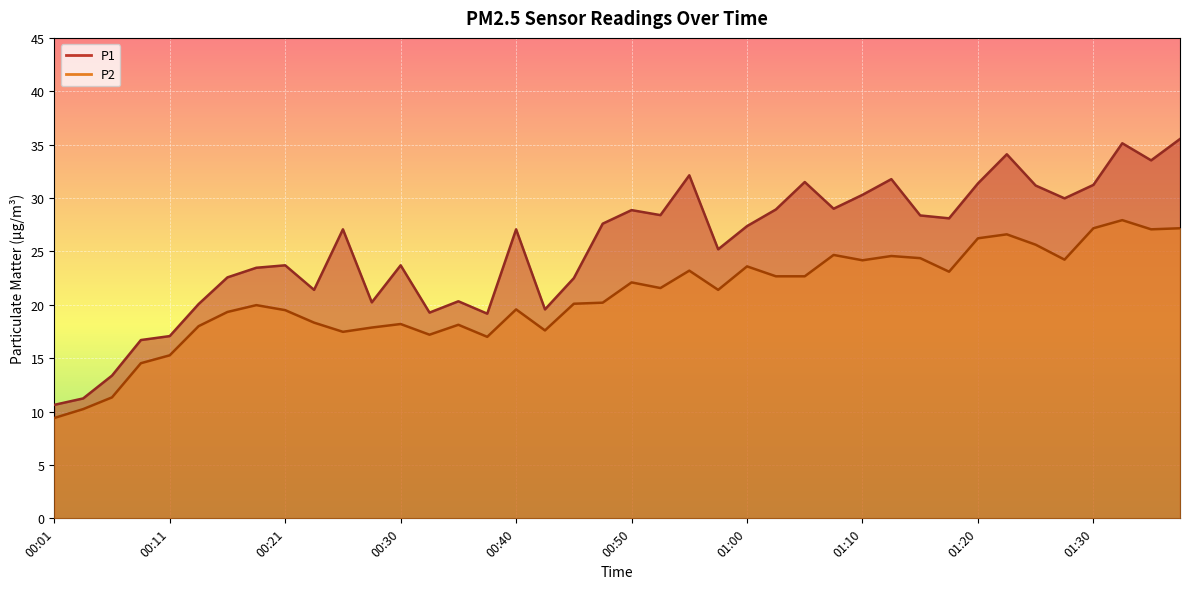

What are all the series names shown in the legend?

P1, P2